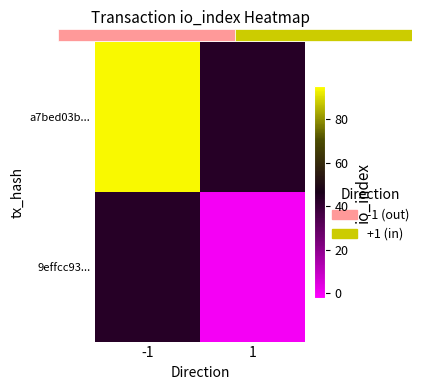

At -1, list the series in order from smallest to largest.

a7bed03b..., 9effcc93...